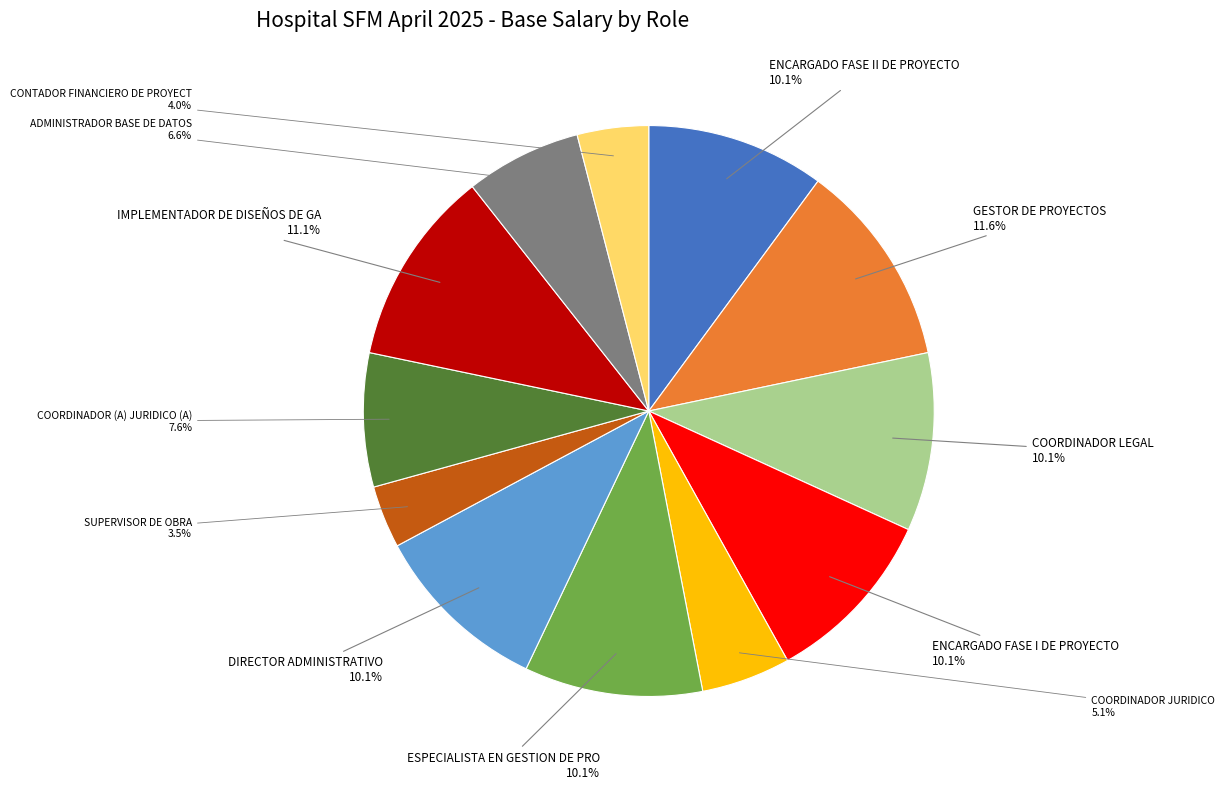

Is there any slice that represents more than half of the pie?

No